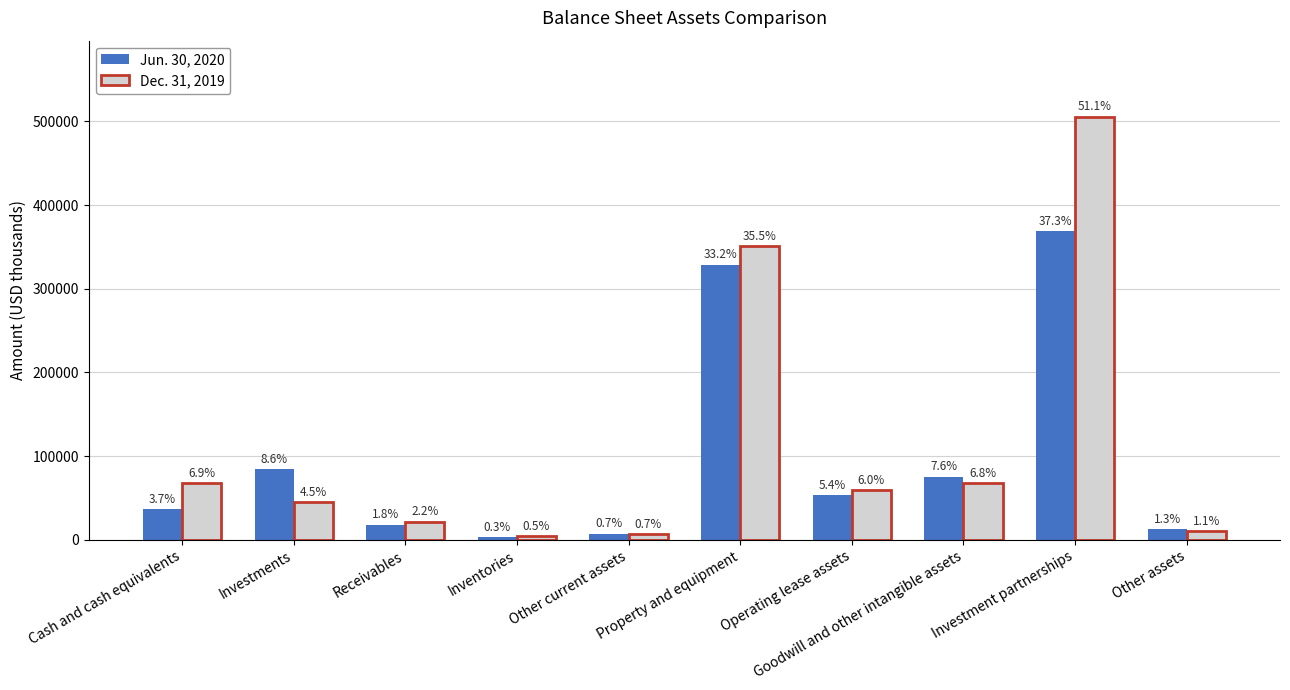

What is the approximate value of Jun. 30, 2020 at Investment partnerships?

369129